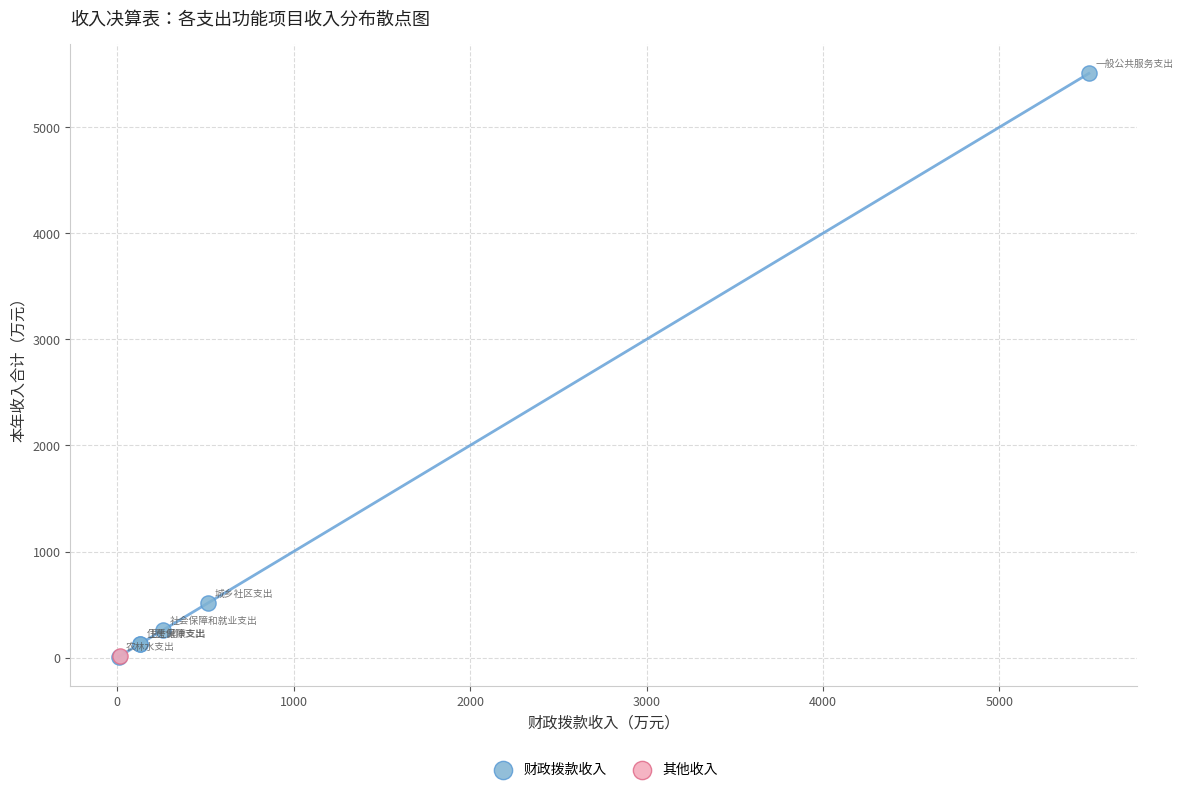

What are all the series names shown in the legend?

财政拨款收入, 其他收入